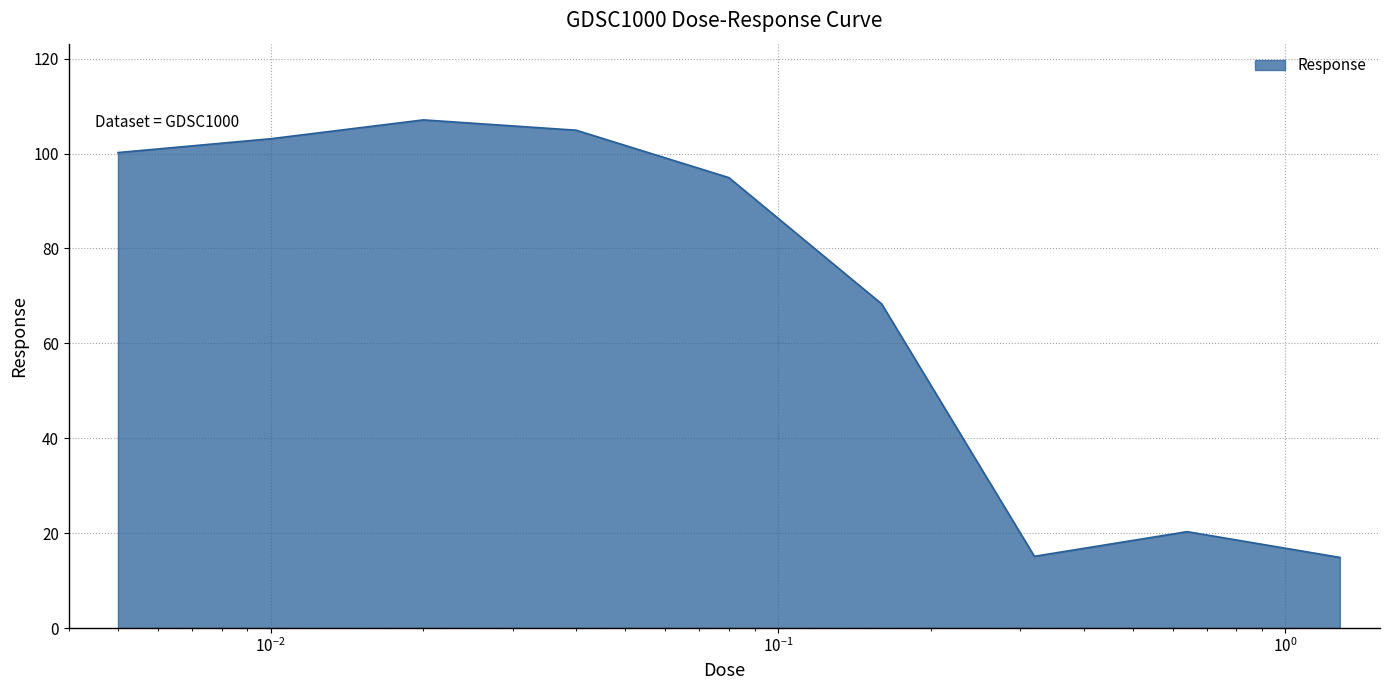

How many interior local peaks (higher than both neighbors) does the data have?

2